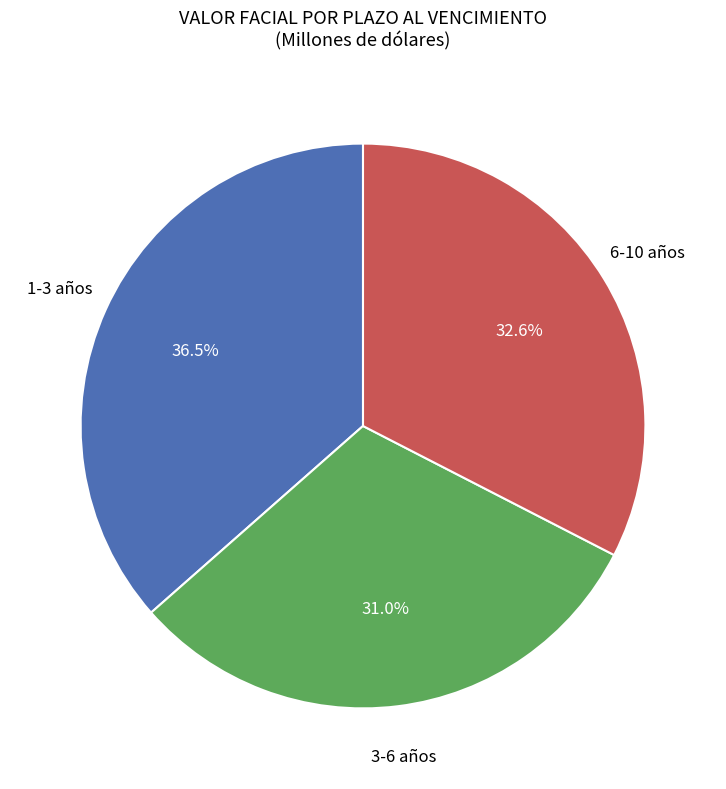

Does any single category account for the majority?

No